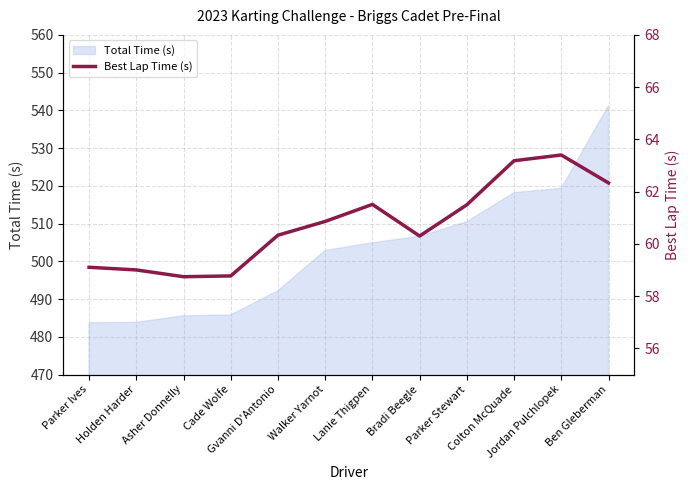

What is the label of the 10th point from the left?

Colton McQuade